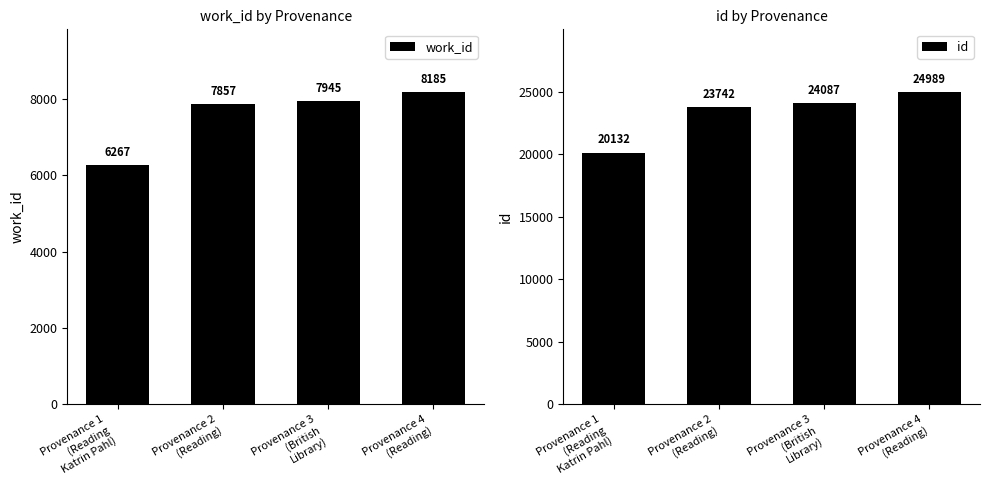

Is it true that work_id equals 6267 at Provenance 1
(Reading
Katrin Pahl)?

True